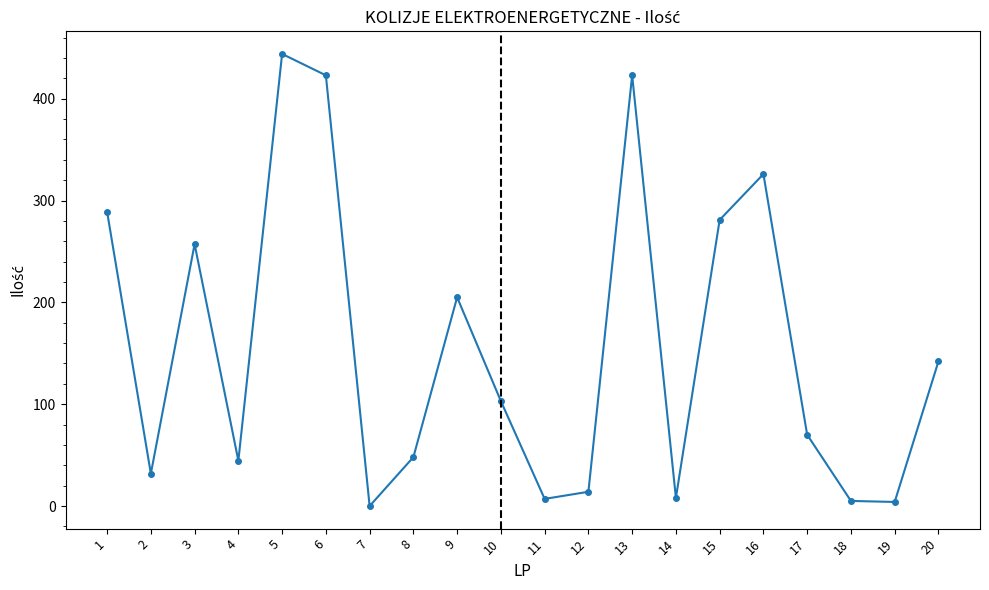

What is the difference between the second highest and second lowest values?

419.0